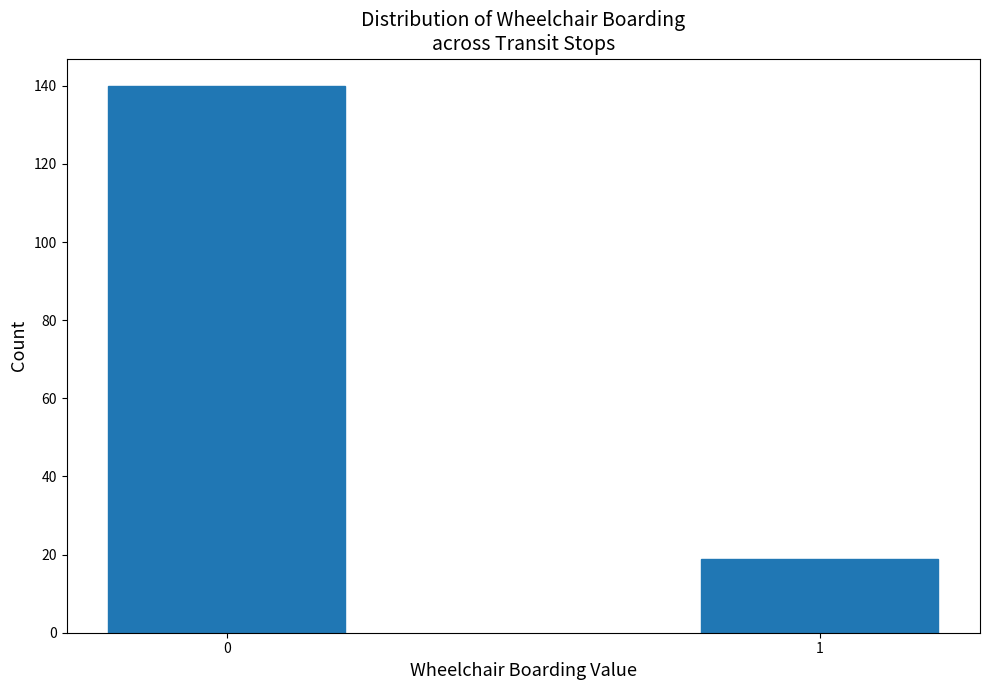

Reading right to left, transcribe all the data shown in this chart.

1=19	0=140